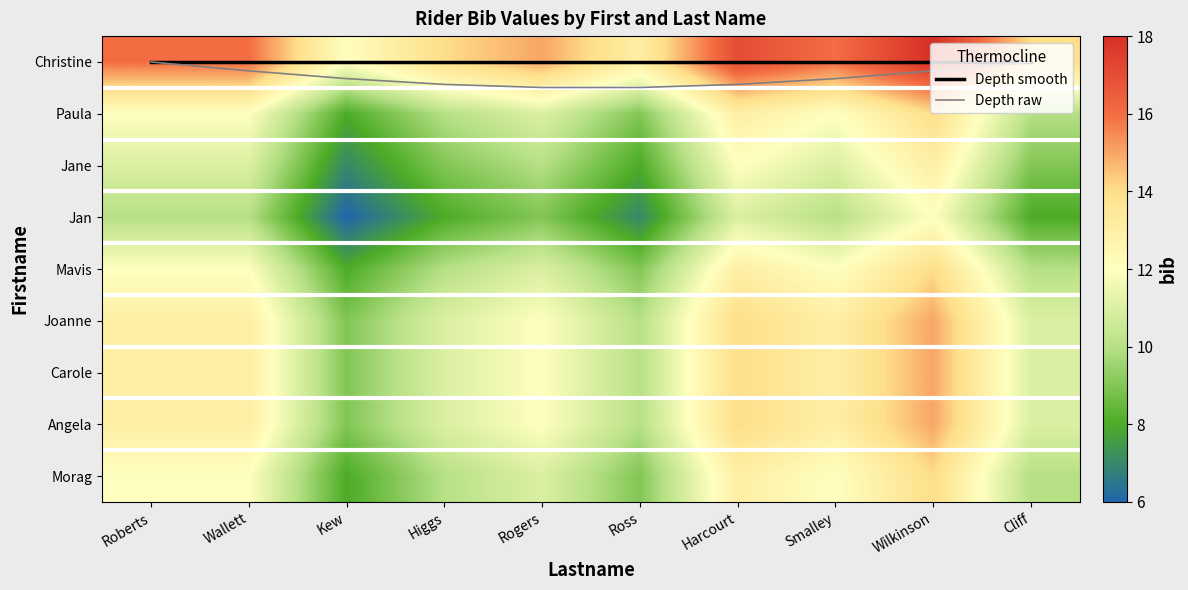

Which series has the largest total across all categories?

Christine